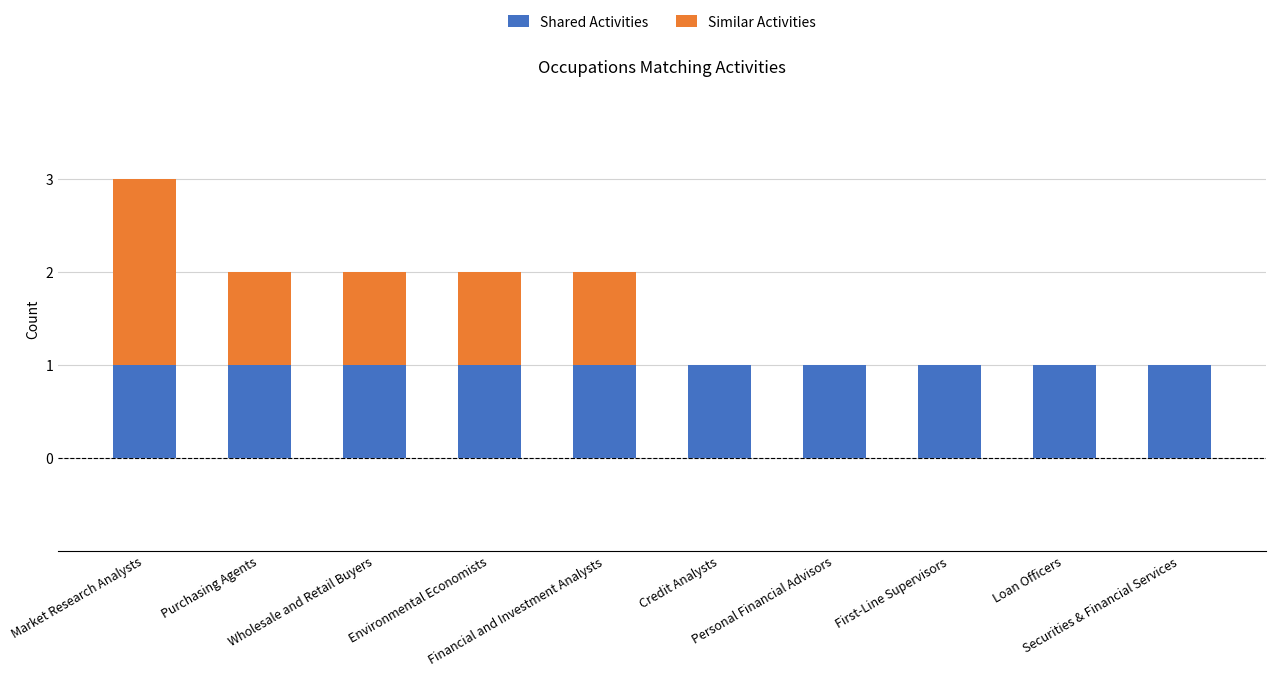

What is the sum of all Shared Activities values?

10